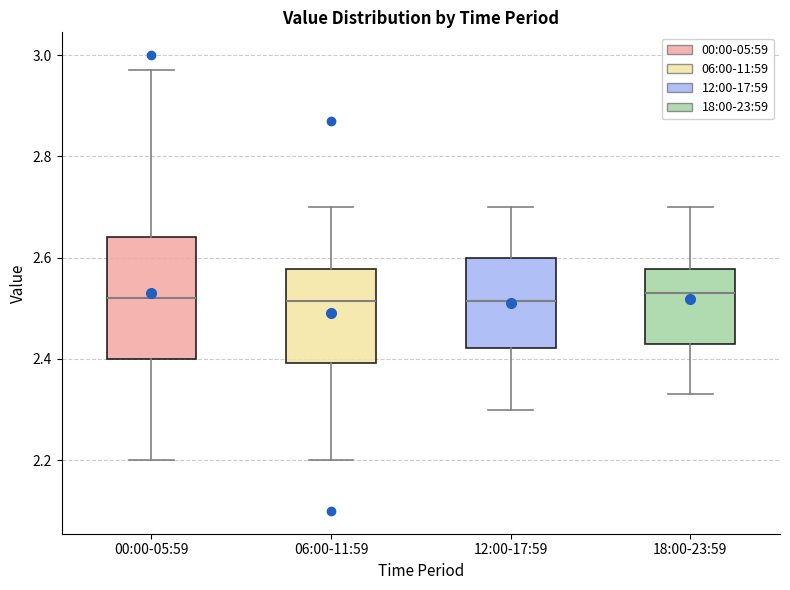

Where does the upper whisker of the box for 18:00-23:59 end on the y-axis? The values are not printed on the chart, so give them approximately, as read against the axis.

2.70